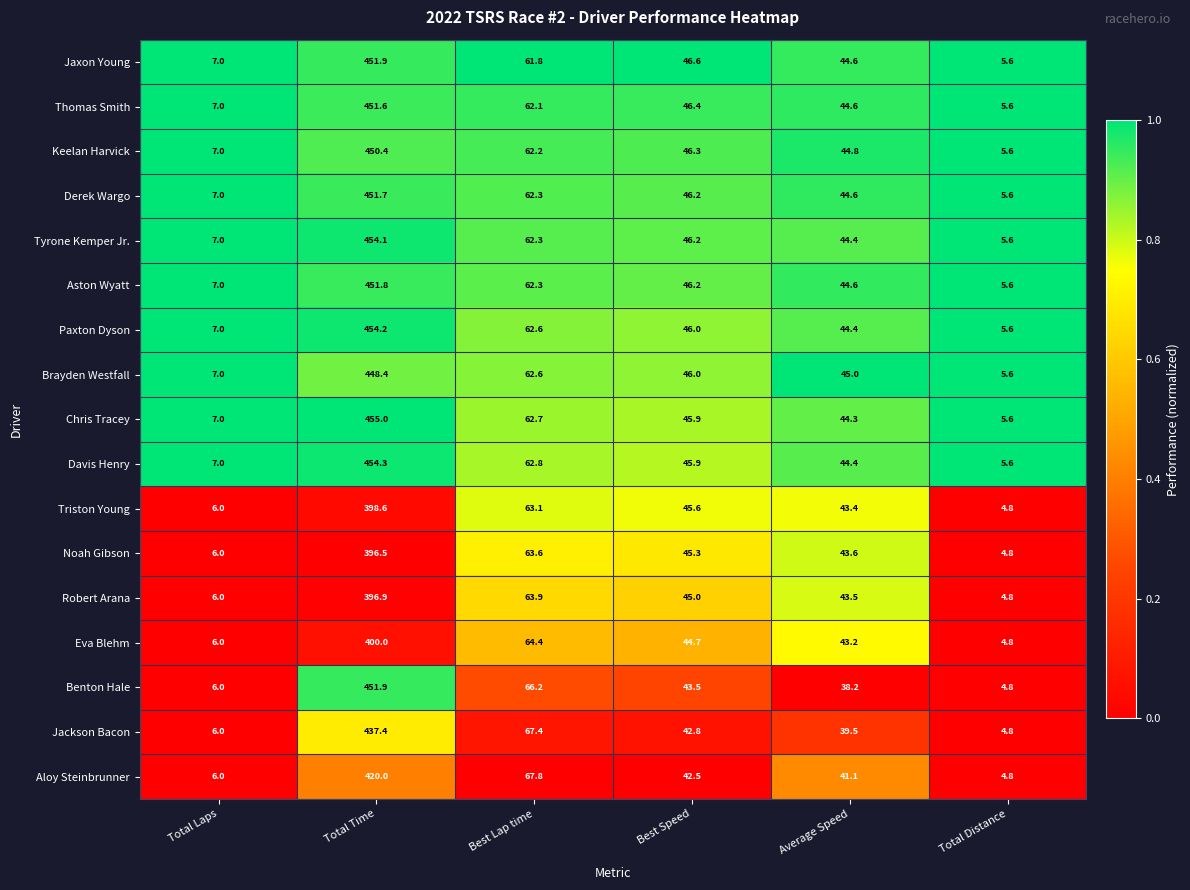

What is the spread (max minus min) of values at Total Time?

58.5